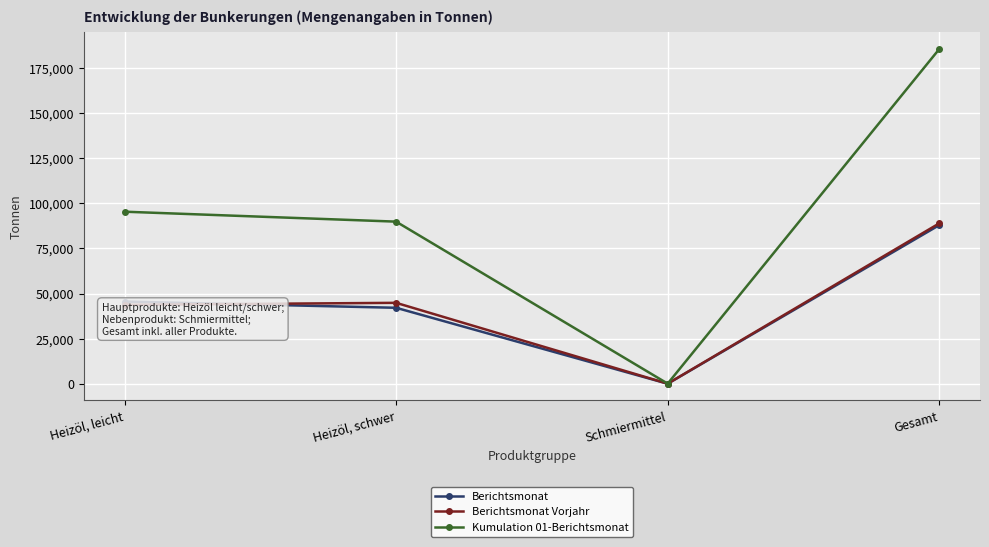

What is the label of the 4th point from the right?

Heizöl, leicht